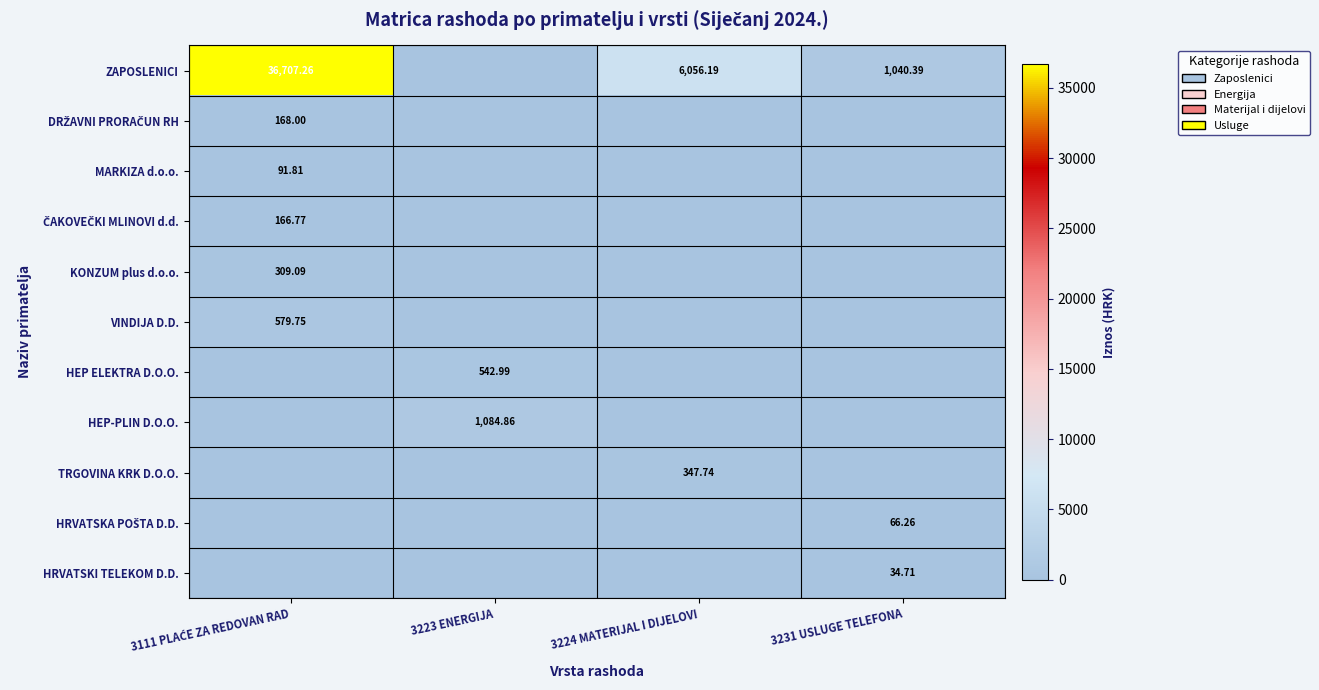

Rank the series by their maximum value, from lowest to highest.

HRVATSKI TELEKOM D.D., HRVATSKA POŠTA D.D., MARKIZA d.o.o., ČAKOVEČKI MLINOVI d.d., DRŽAVNI PRORAČUN RH, KONZUM plus d.o.o., TRGOVINA KRK D.O.O., HEP ELEKTRA D.O.O., VINDIJA D.D., HEP-PLIN D.O.O., ZAPOSLENICI